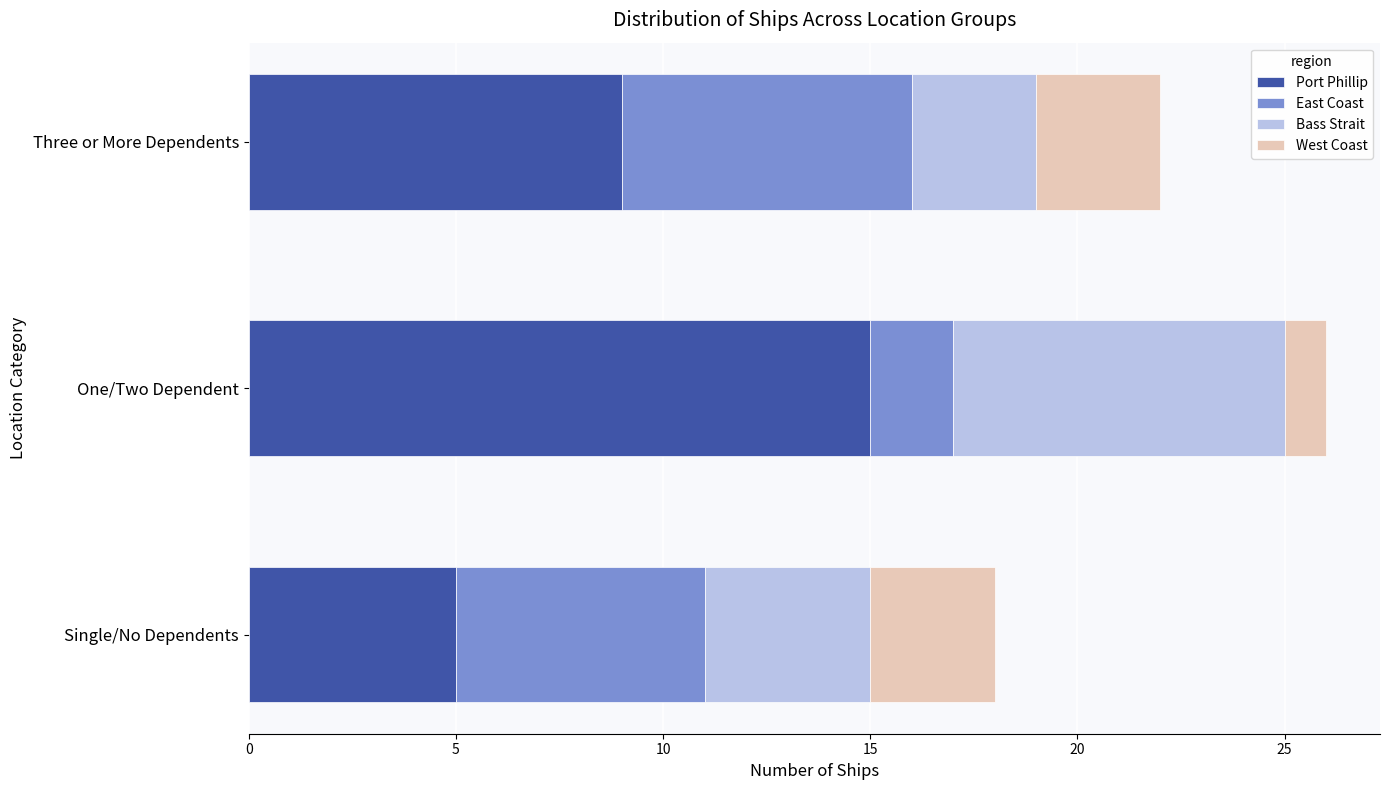

What is the average value of the Port Phillip series?

10